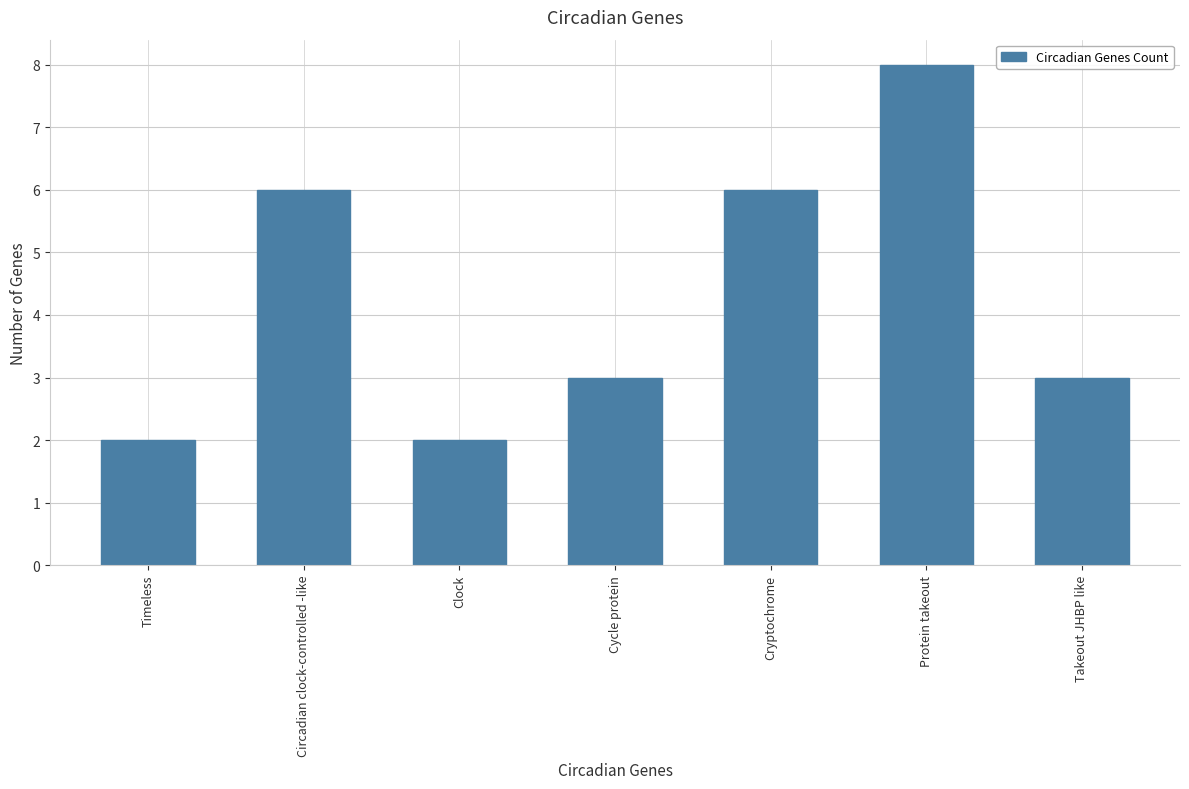

What position from the left is Timeless?

1